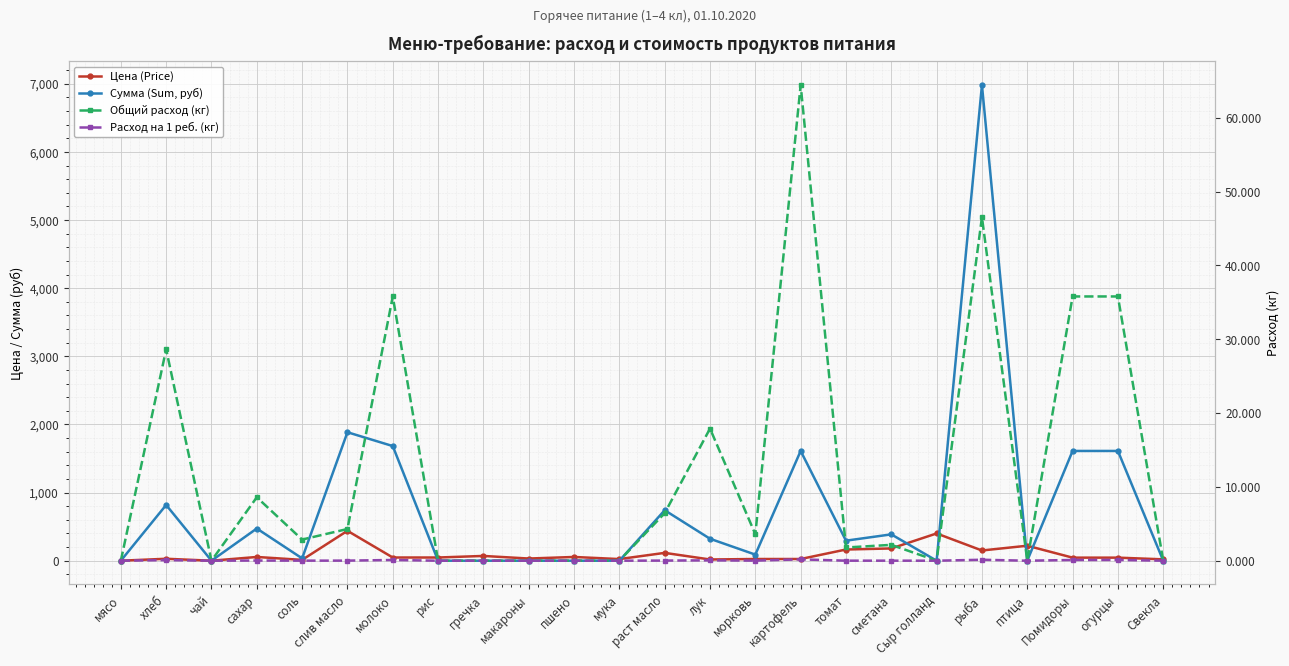

At which label is Общий расход (кг) closest to 32?

хлеб